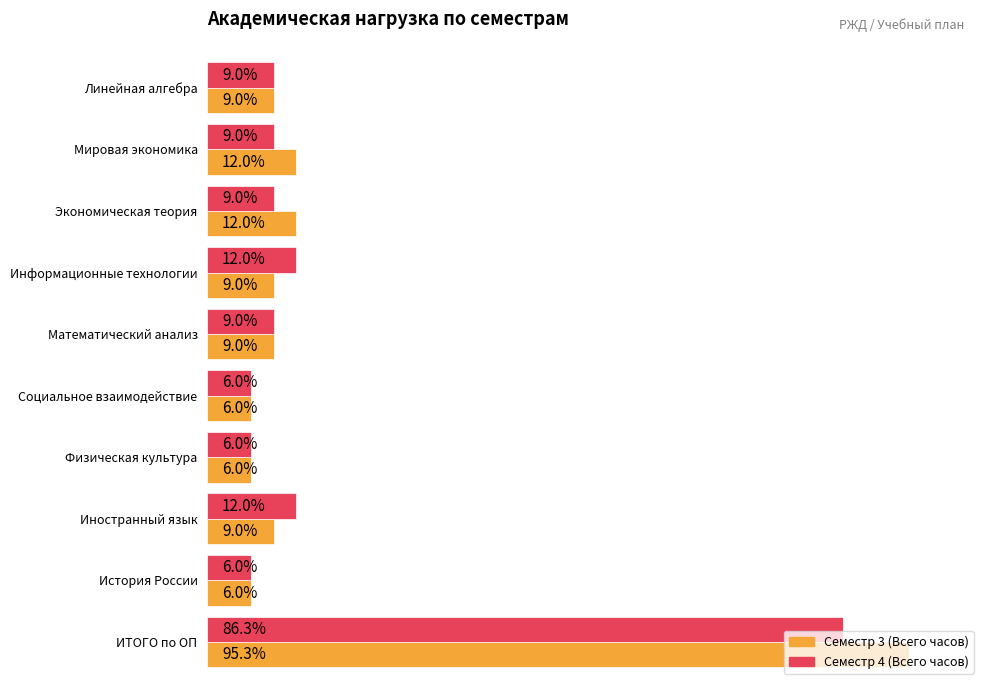

Which series has the largest range (max minus min)?

Семестр 3 (Всего часов)